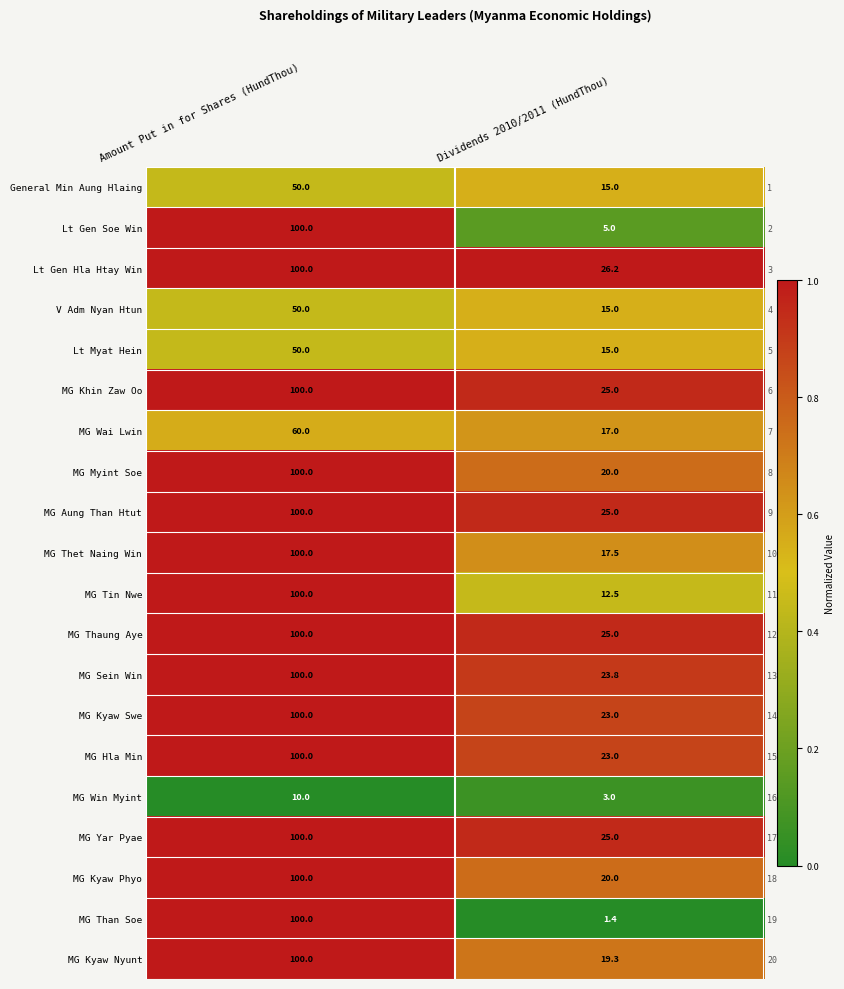

At which category is the sum across all series the highest?

Amount Put in for Shares (HundThou)